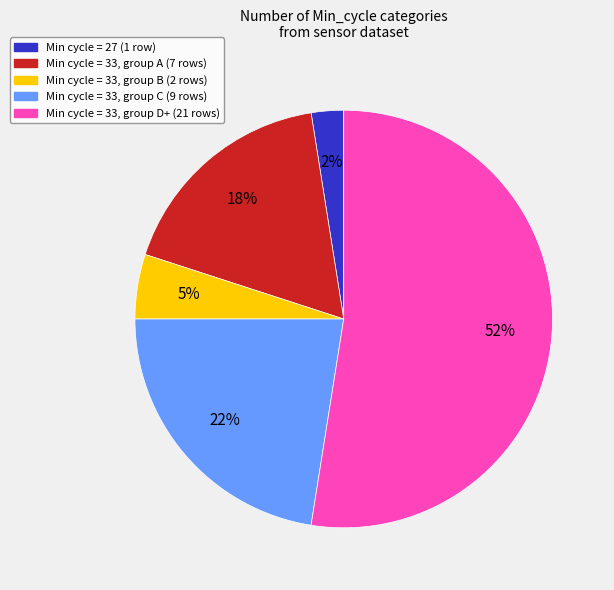

Is there any slice that represents more than half of the pie?

Yes